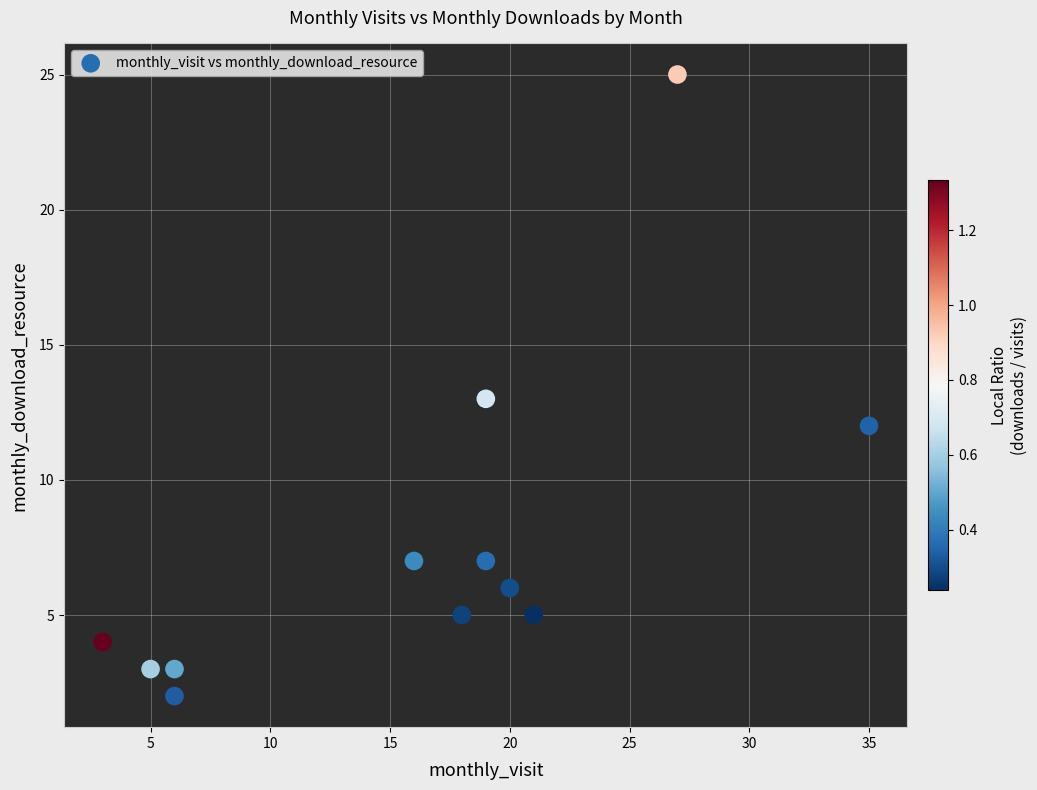

What is the range of Y values (max minus min)?

23